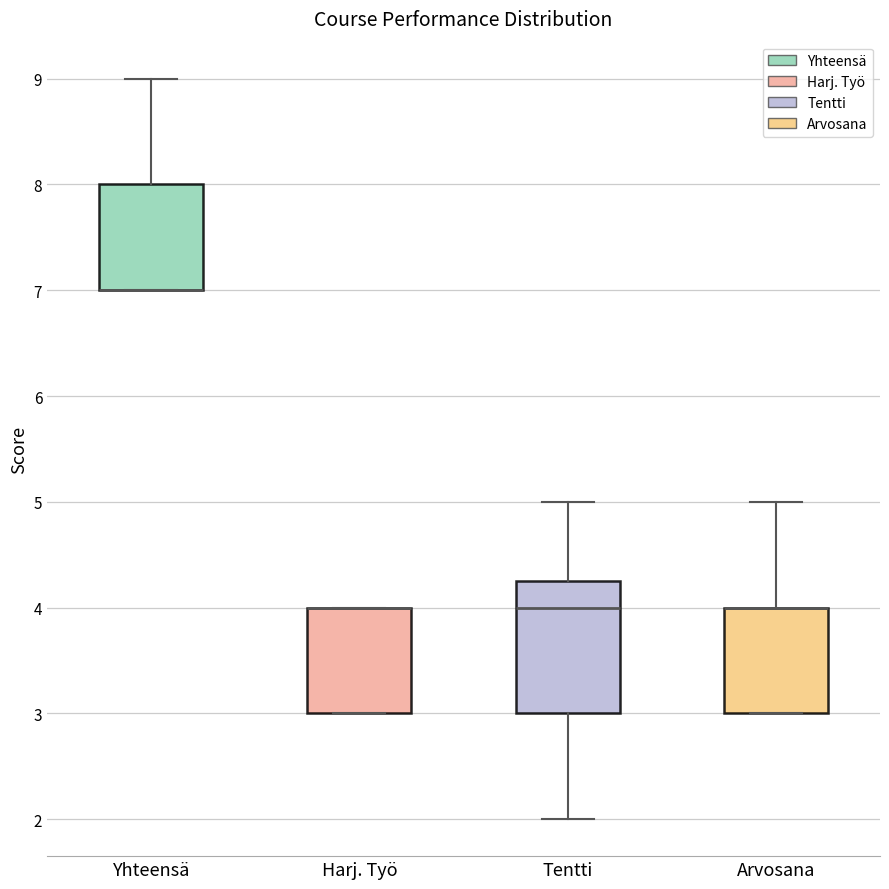

Reading left to right, read every box against the y-axis: the position of its median line, the range the box covers, and the ends of its whiskers. The values are not printed on the chart, so give them approximately, as read against the axis.

Yhteensä: median 7.0 (drawn on the box's lower edge), box 7.0 to 8.0, whiskers 7.0 to 9.0
Harj. Työ: median 4.0 (drawn on the box's upper edge), box 3.0 to 4.0, whiskers 3.0 to 4.0
Tentti: median 4.0, box 3.0 to 4.3, whiskers 2.0 to 5.0
Arvosana: median 4.0 (drawn on the box's upper edge), box 3.0 to 4.0, whiskers 3.0 to 5.0